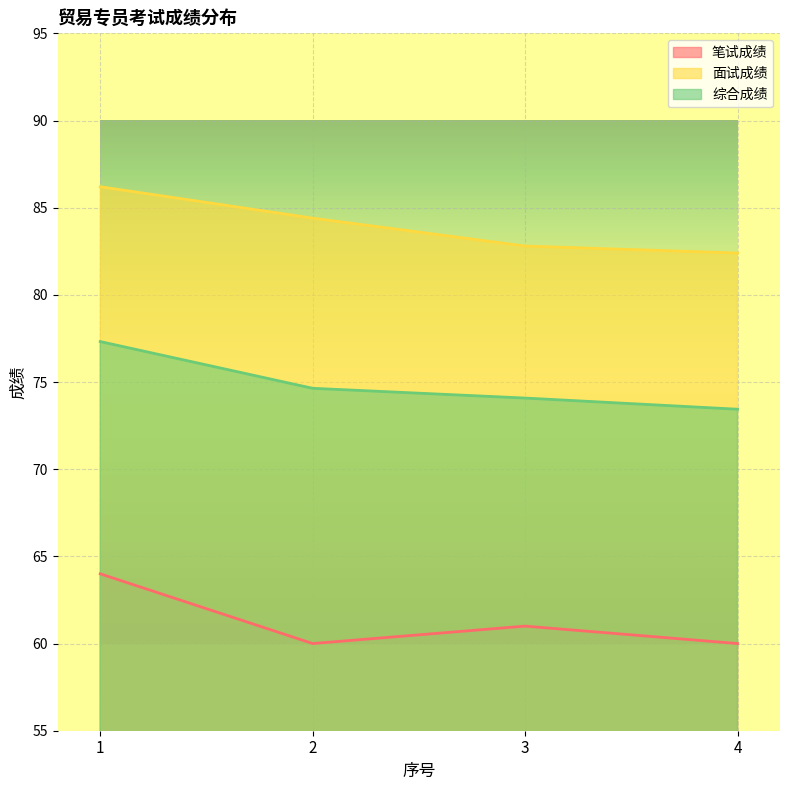

What is the approximate value of 笔试成绩 at 4?

60.0